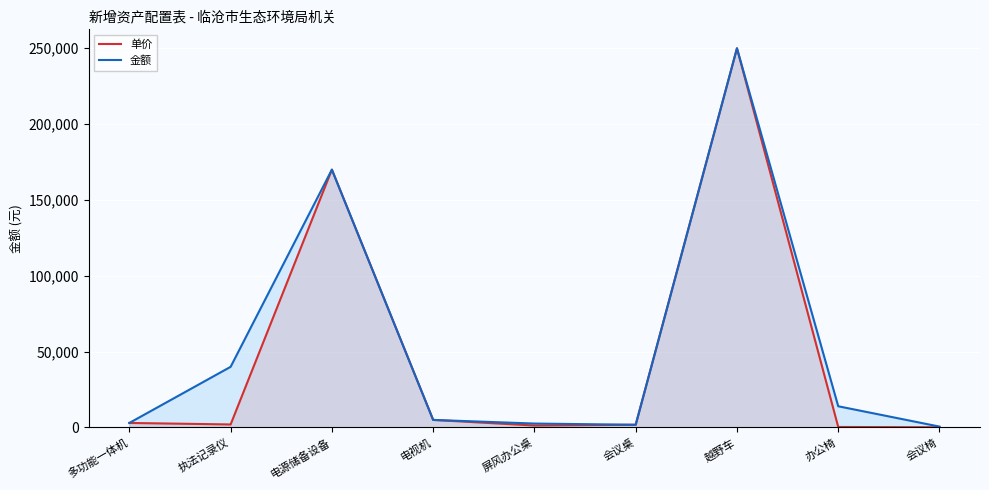

What are all the series names shown in the legend?

单价, 金额